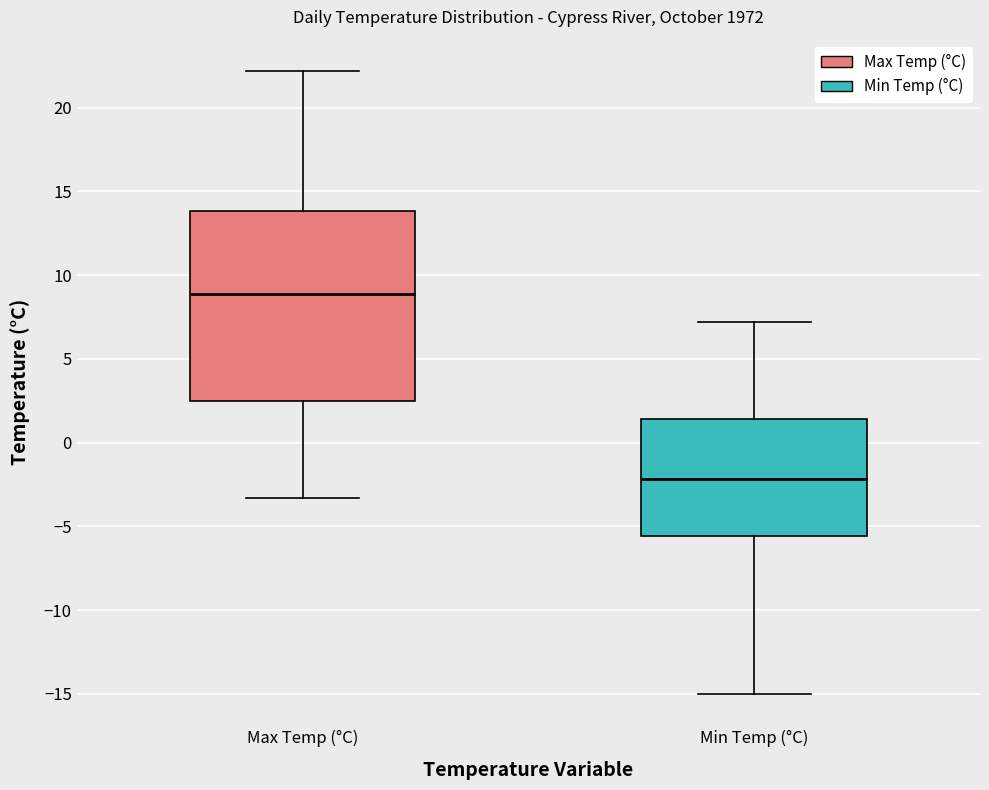

Where does the median line of the box for Min Temp (°C) sit on the y-axis? The values are not printed on the chart, so give them approximately, as read against the axis.

-2.0